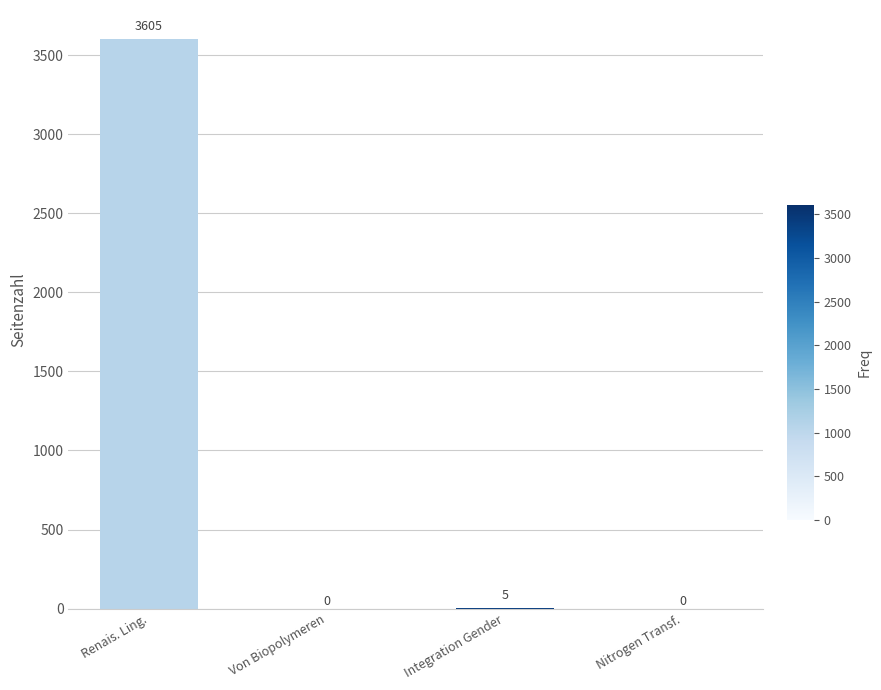

Are the bars horizontal?

No